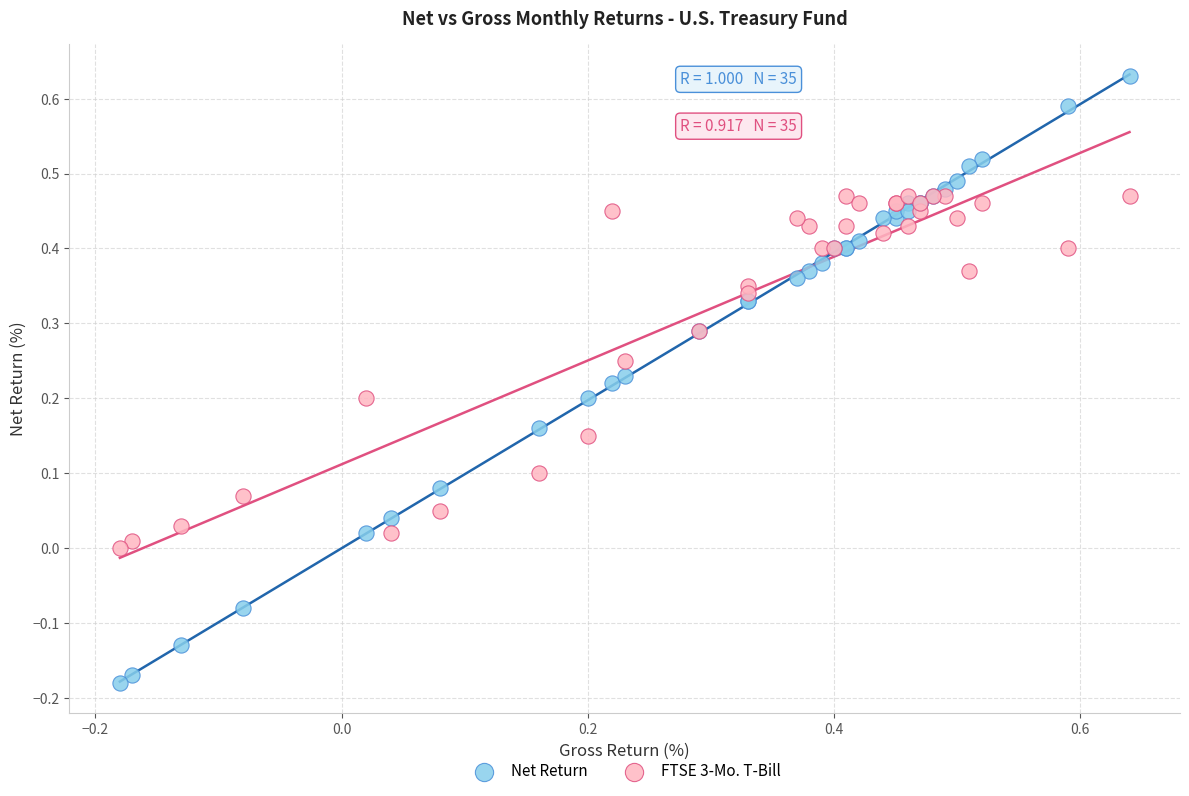

Which series contains the highest Y value?

Net Return